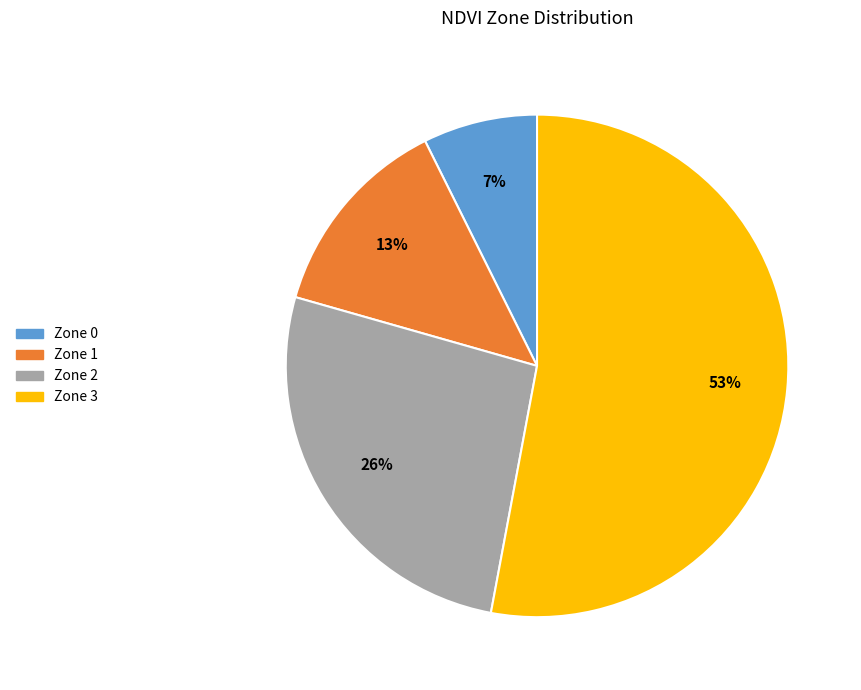

Rank the categories by value from highest to lowest.

Zone 3, Zone 2, Zone 1, Zone 0